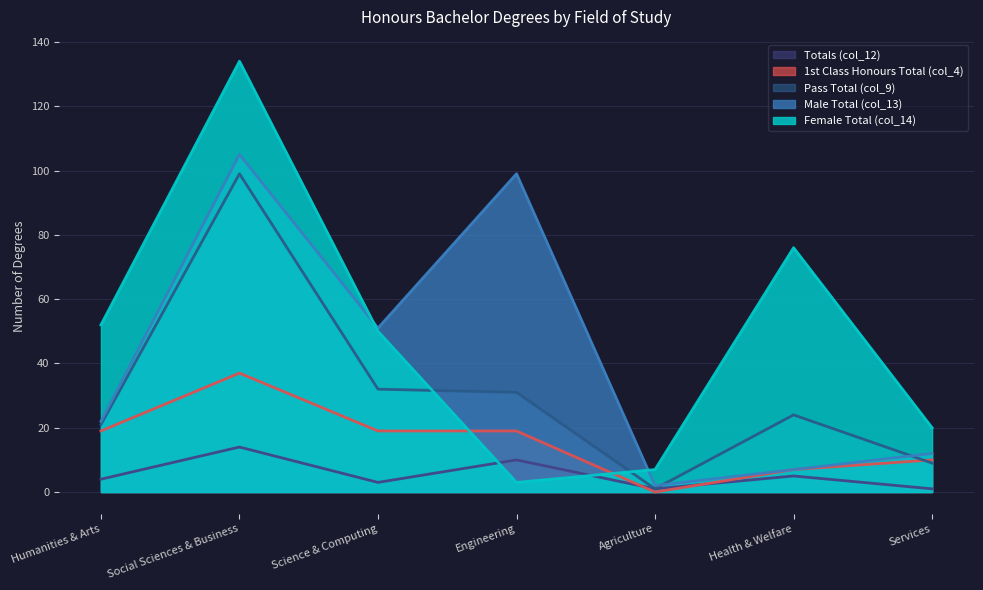

At how many categories does at least one series exceed 35?

5